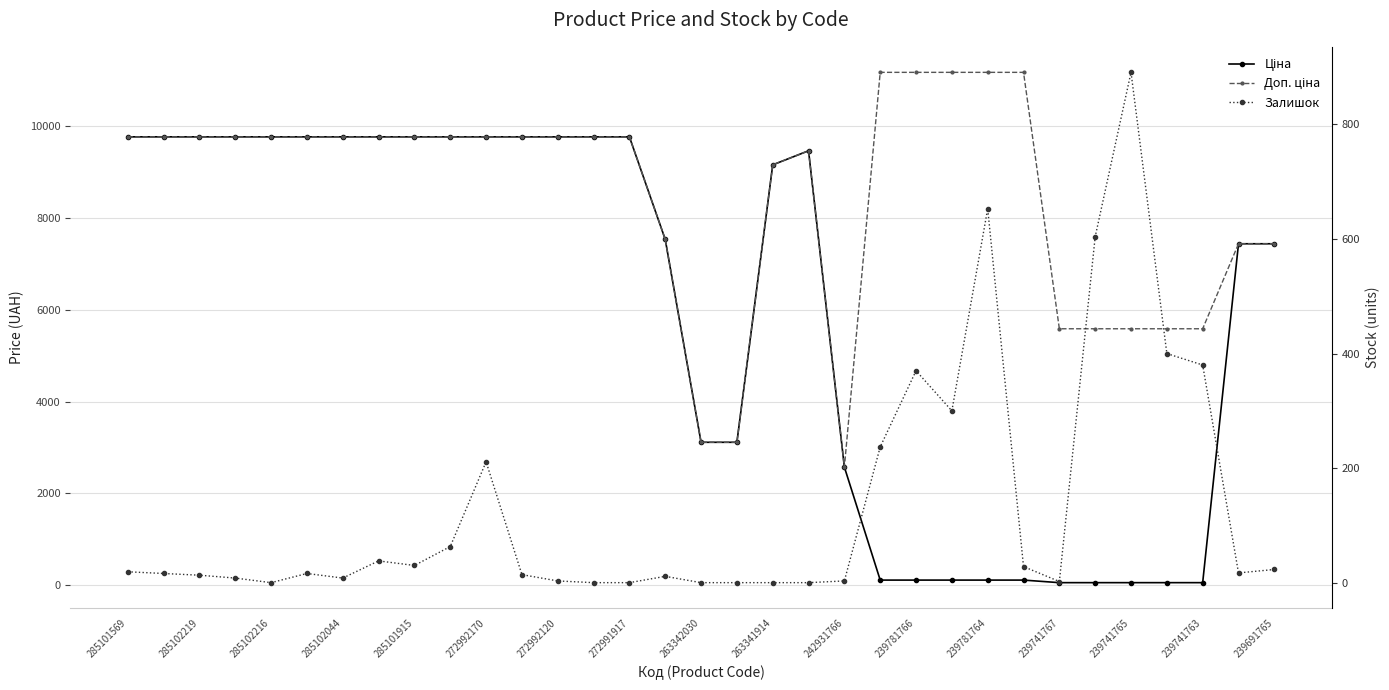

How many interior local peaks does the Ціна series have?

1